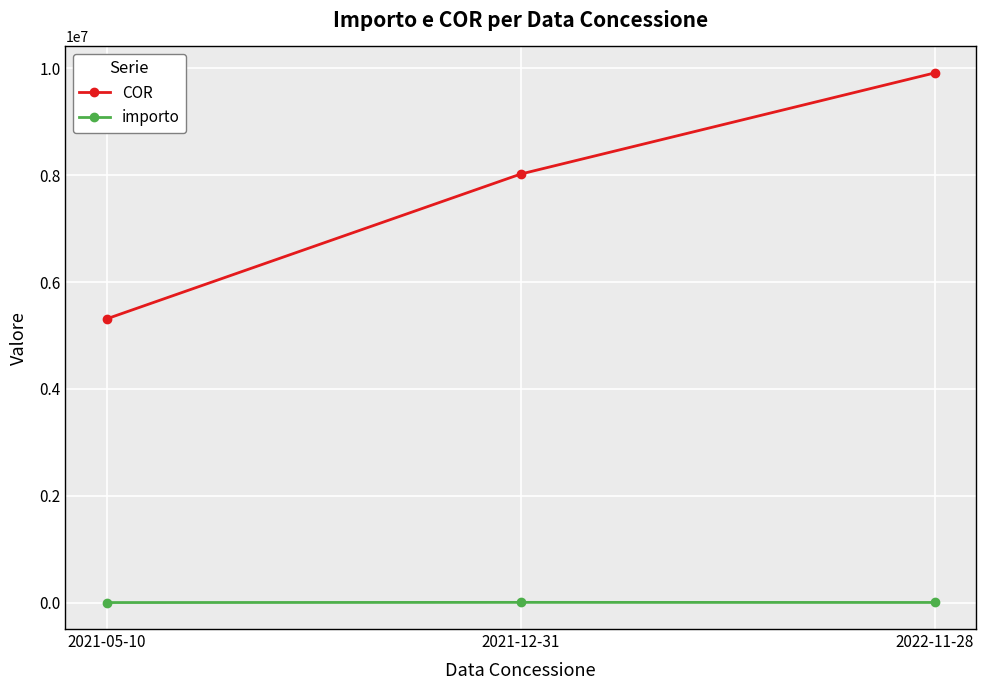

What is the approximate value of COR at 2021-05-10?

5312831.0